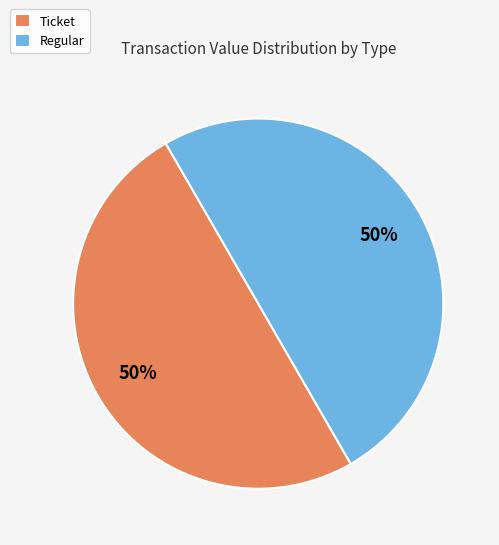

Is it true that Ticket is 50% of the pie?

True